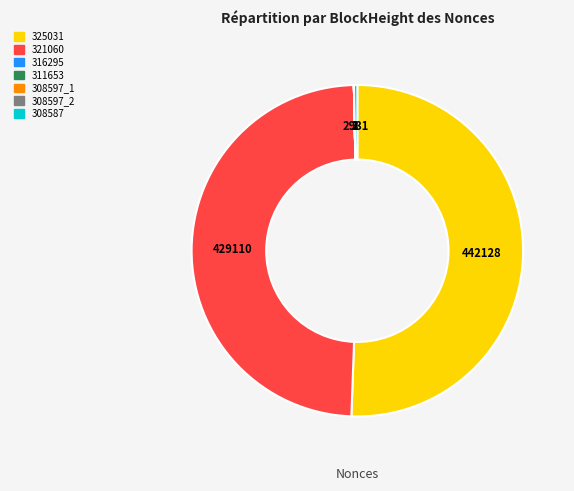

What is the largest slice in the pie chart?

325031